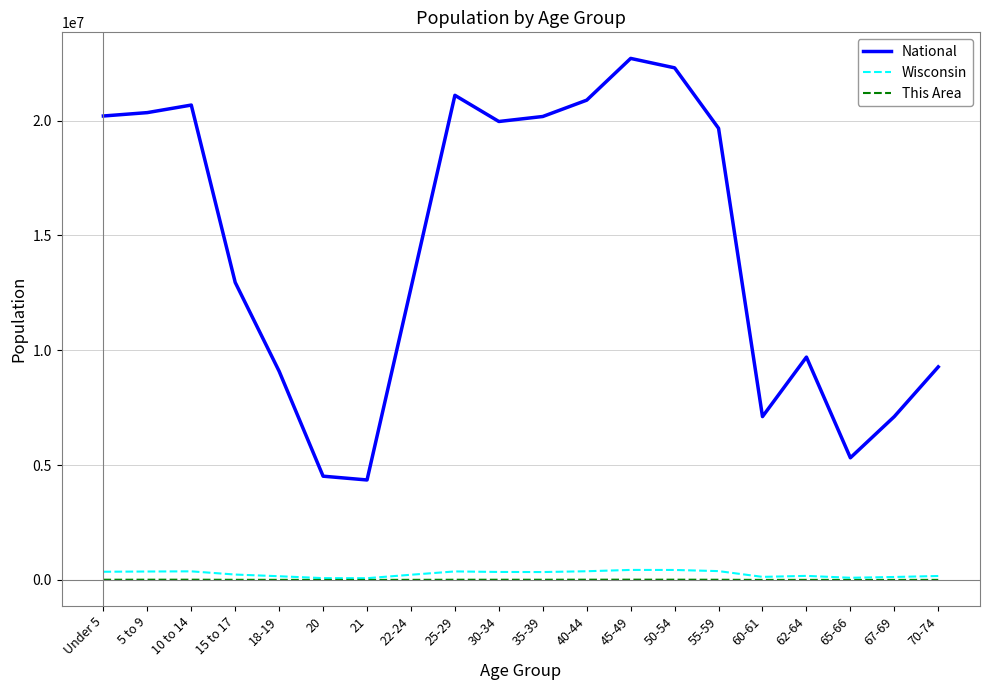

The value of This Area at 50-54 is 12395. True or false?

True